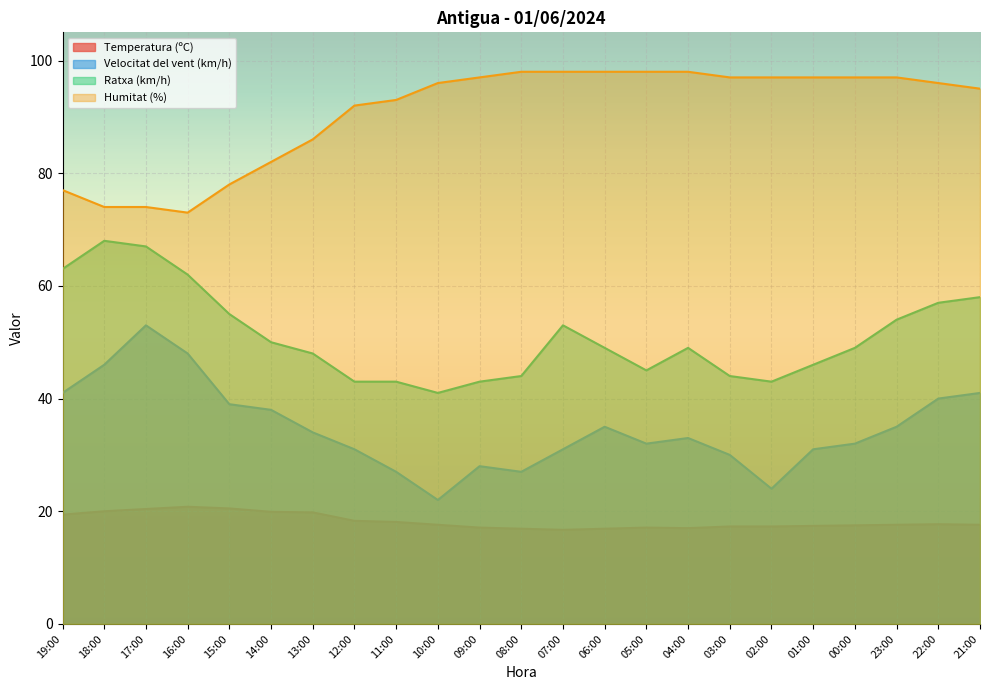

How many interior local valleys does the Humitat (%) series have?

1